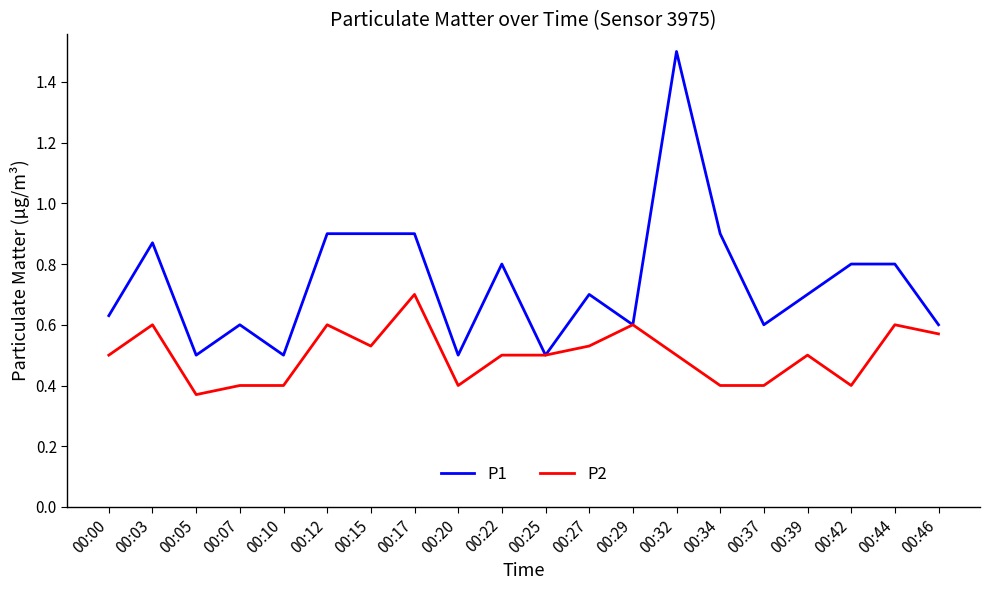

Which category has the highest value in the P2 series?

00:17